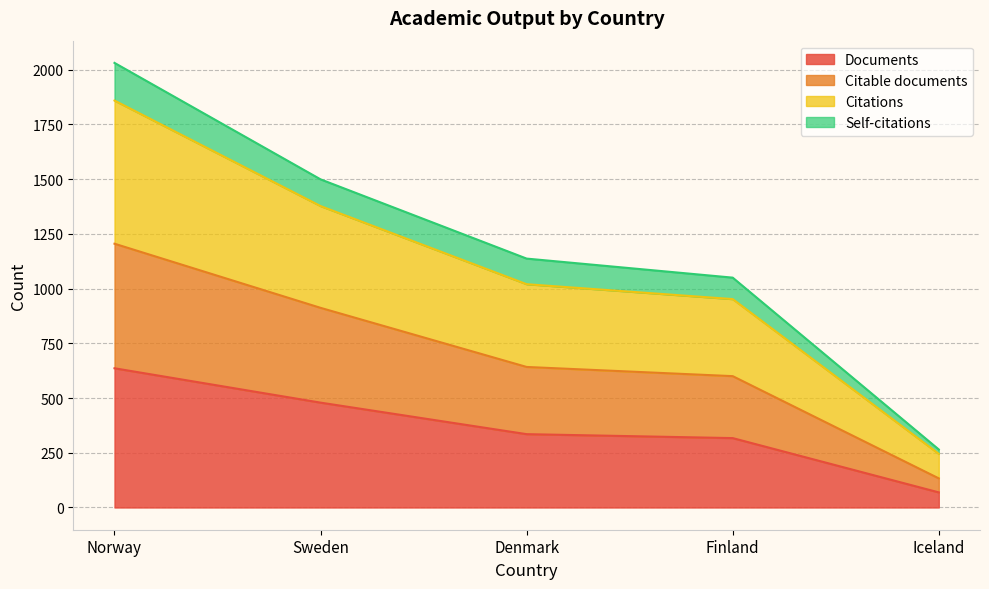

True or false: Citable documents has more than 0 interior local peaks.

False